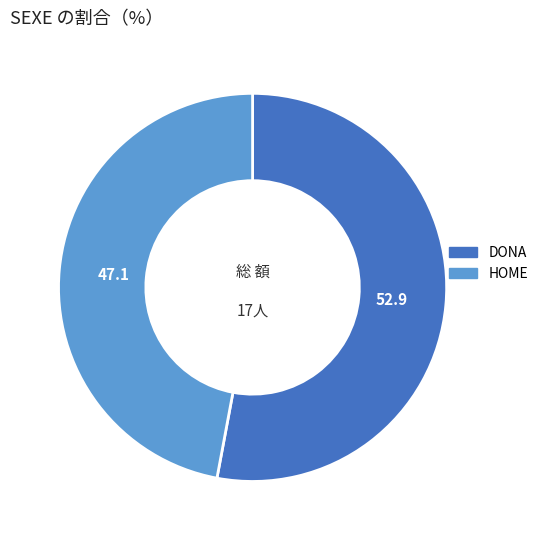

Is the sum of HOME and DONA greater than half?

Yes